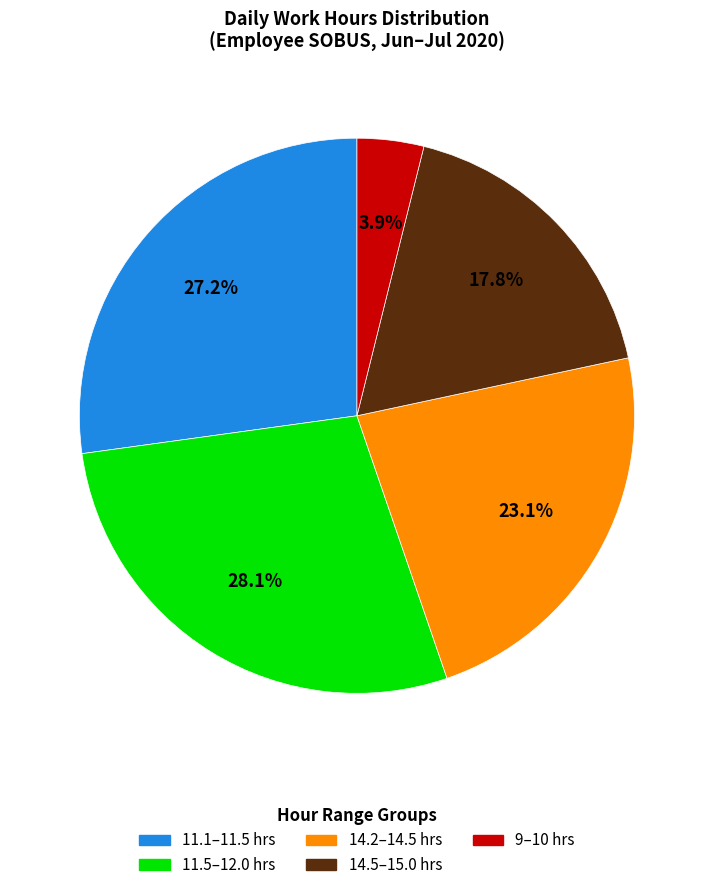

Is there a majority slice in this chart?

No